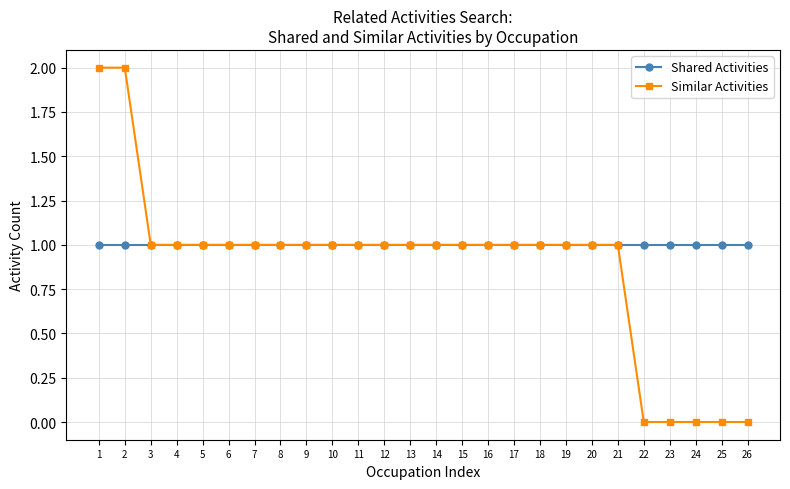

Rank the series by their average value, from highest to lowest.

Shared Activities, Similar Activities